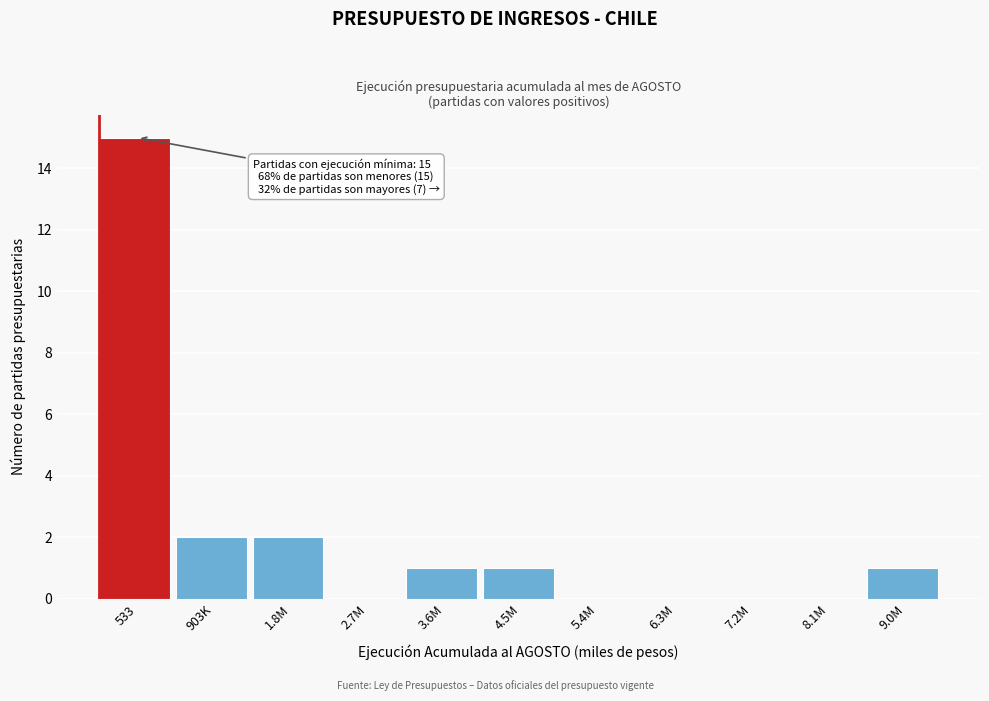

Reading left to right, transcribe all the data shown in this chart.

533=15	903K=2	1.8M=2	2.7M=0	3.6M=1	4.5M=1	5.4M=0	6.3M=0	7.2M=0	8.1M=0	9.0M=1